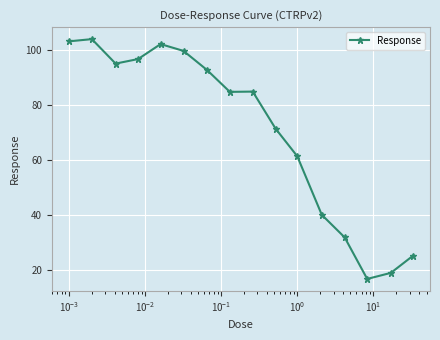

How many distinct data groups are displayed?

1